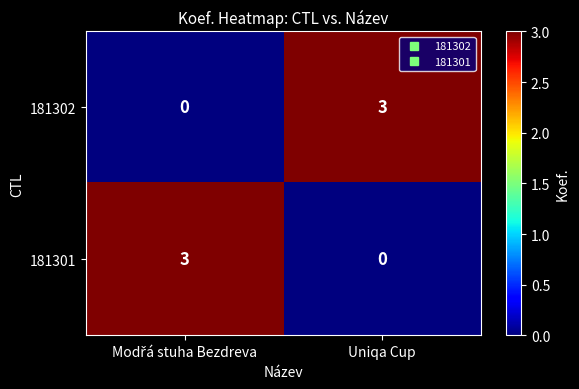

Reading left to right, what are all the values shown in this chart?

181302: 0	3
181301: 3	0